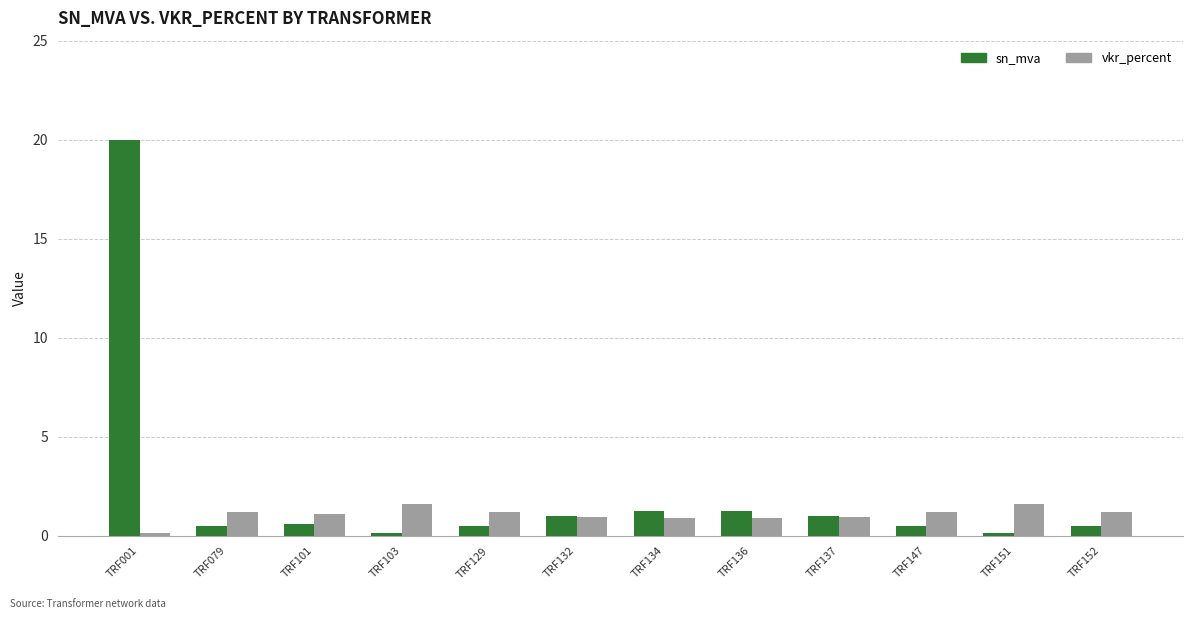

List the series in order of their overall mean, highest first.

sn_mva, vkr_percent